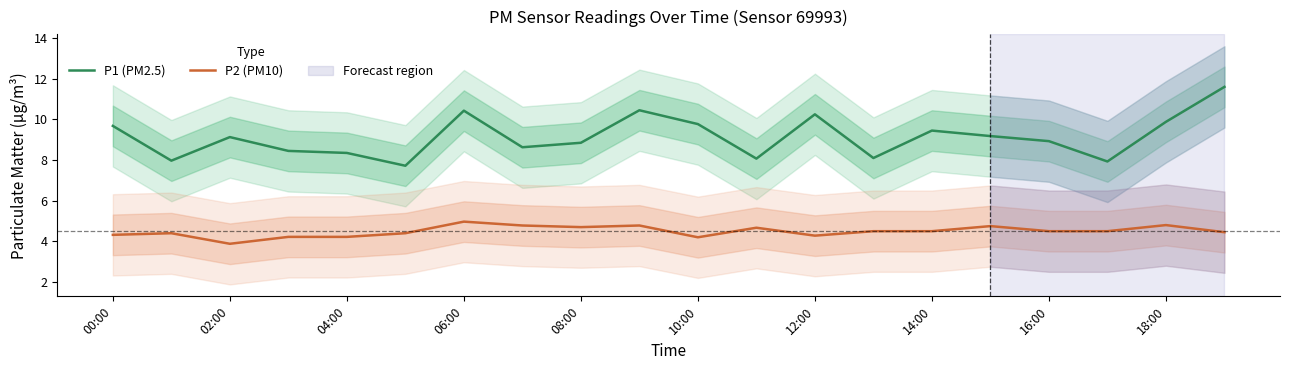

The P2 (PM10) series shows 2.9 at 04:00. True or false?

False